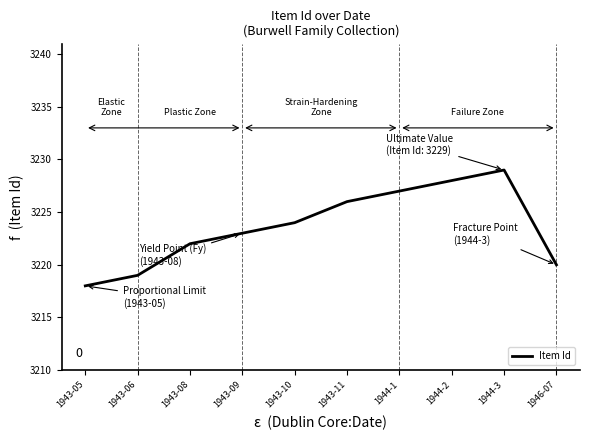

What is the sum of all values?

32236